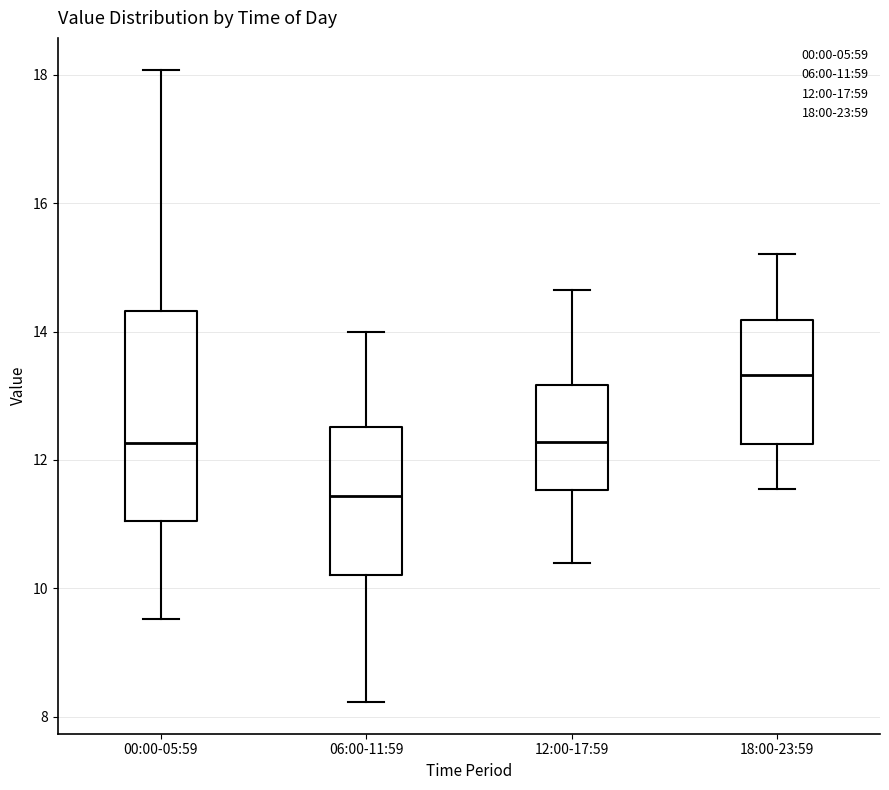

Which box's median line is the lowest?

06:00-11:59